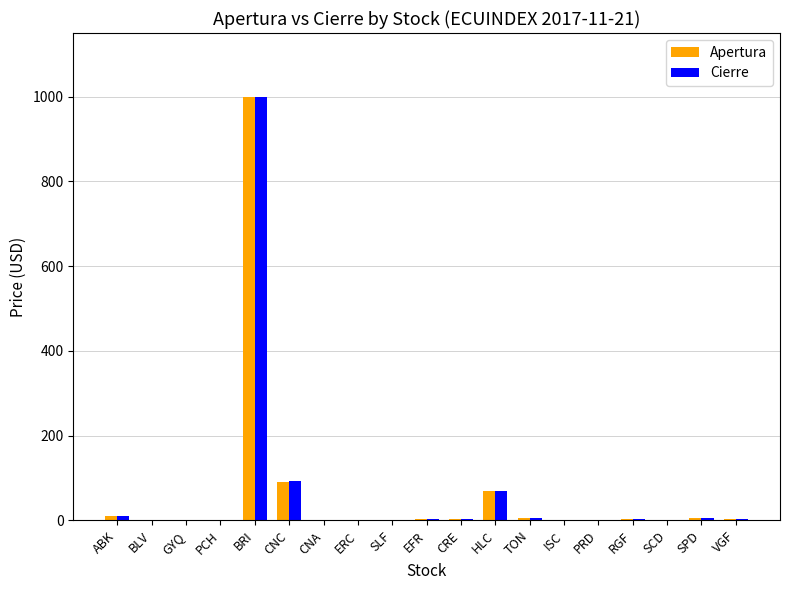

At which category is the sum across all series the highest?

BRI